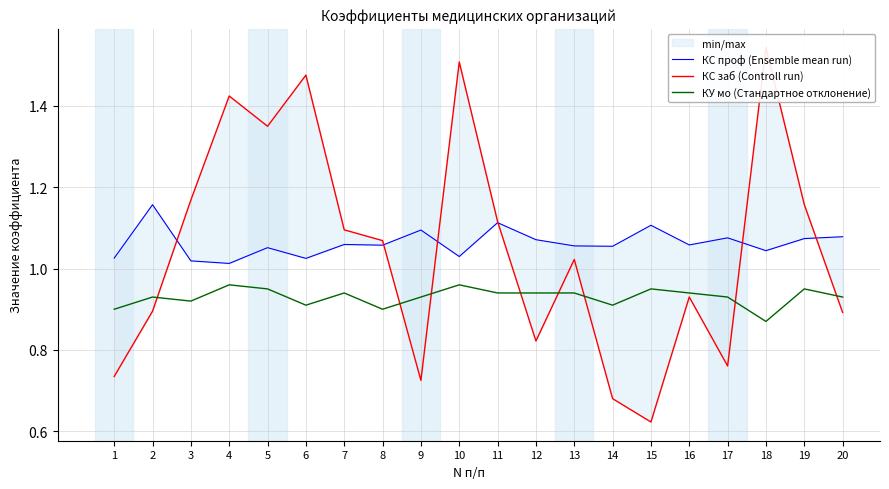

Does the chart have visible grid lines?

Yes